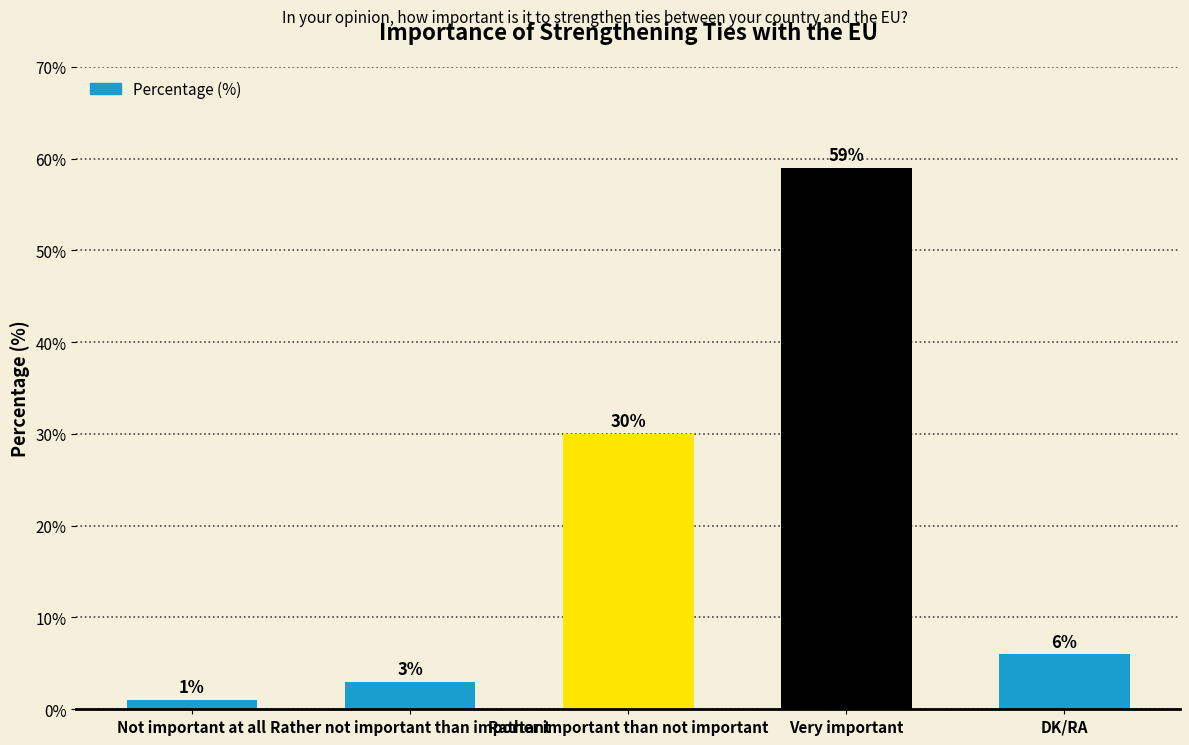

Rank the categories by value from lowest to highest.

Not important at all, Rather not important than important, DK/RA, Rather important than not important, Very important